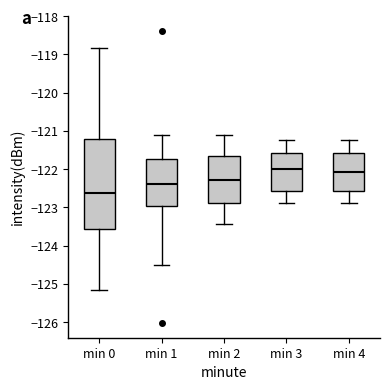

Reading left to right, transcribe this box plot: for each box, give where its median line is, the range the box spans, and where its two whiskers end, as read against the y-axis. The values are not printed on the chart, so give them approximately, as read against the axis.

min 0: median -122.6, box -123.6 to -121.2, whiskers -125.2 to -118.8
min 1: median -122.4, box -123.0 to -121.7, whiskers -124.5 to -121.1
min 2: median -122.3, box -122.9 to -121.7, whiskers -123.4 to -121.1
min 3: median -122.0, box -122.6 to -121.6, whiskers -122.9 to -121.2
min 4: median -122.1, box -122.6 to -121.6, whiskers -122.9 to -121.2